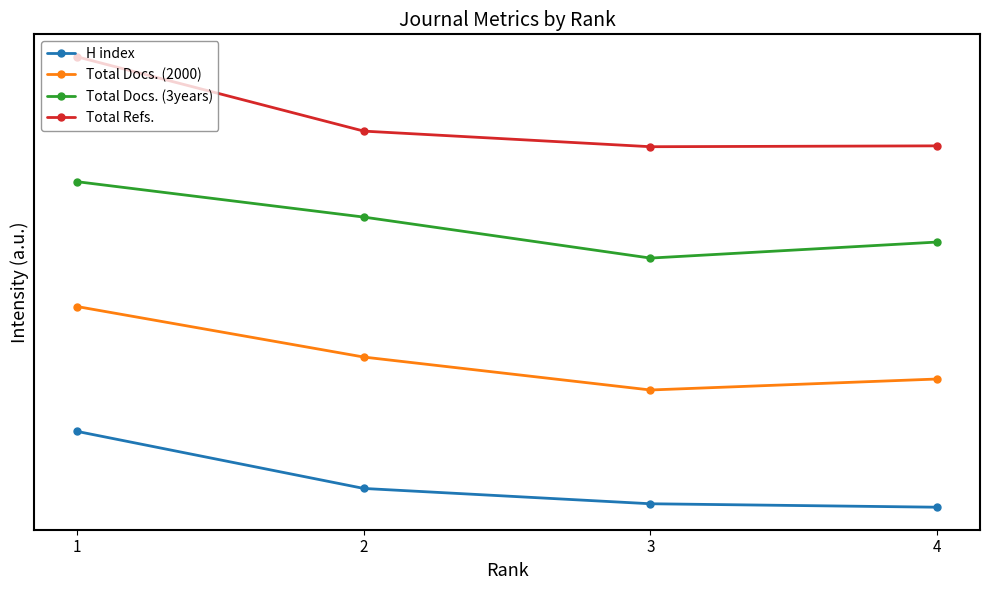

Rank the categories by Total Docs. (2000) value from highest to lowest.

1, 2, 4, 3